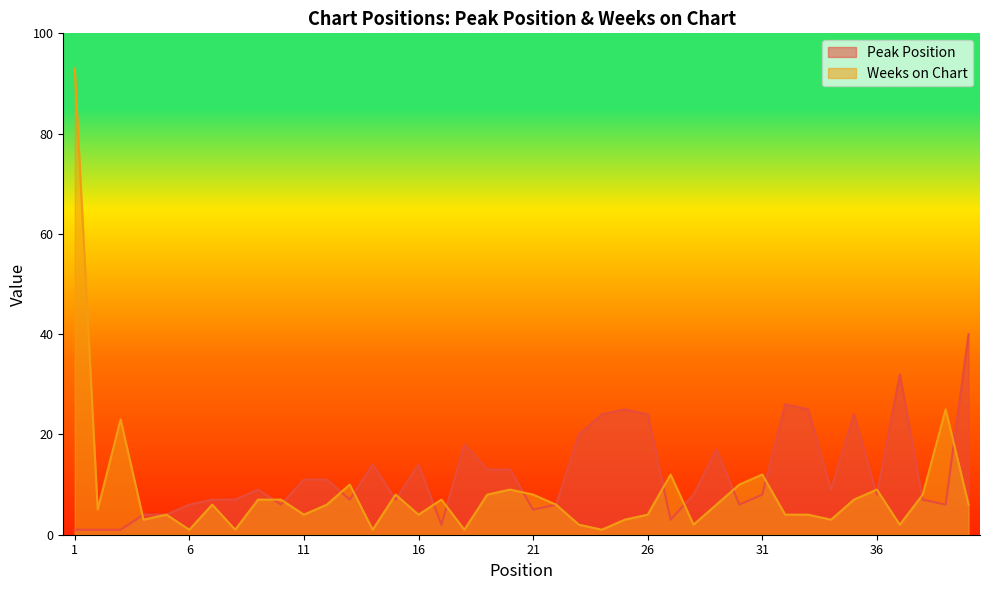

Reading left to right, extract all data points from this chart.

Peak Position: 1=1	2=1	3=1	4=4	5=4	6=6	7=7	8=7	9=9	10=6	11=11	12=11	13=7	14=14	15=7	16=14	17=2	18=18	19=13	20=13	21=5	22=6	23=20	24=24	25=25	26=24	27=3	28=8	29=17	30=6	31=8	32=26	33=25	34=9	35=24	36=8	37=32	38=7	39=6	40=40
Weeks on Chart: 1=93	2=5	3=23	4=3	5=4	6=1	7=6	8=1	9=7	10=7	11=4	12=6	13=10	14=1	15=8	16=4	17=7	18=1	19=8	20=9	21=8	22=6	23=2	24=1	25=3	26=4	27=12	28=2	29=6	30=10	31=12	32=4	33=4	34=3	35=7	36=9	37=2	38=8	39=25	40=6